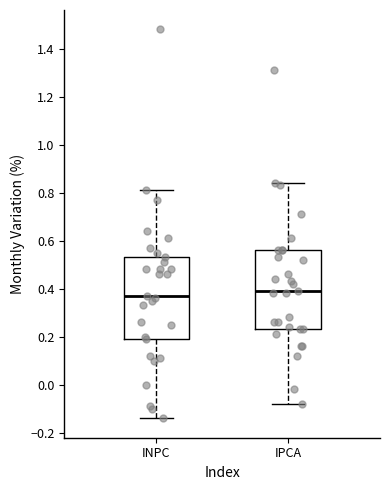

Where does the lower whisker of the box for INPC end on the y-axis? The values are not printed on the chart, so give them approximately, as read against the axis.

-0.14